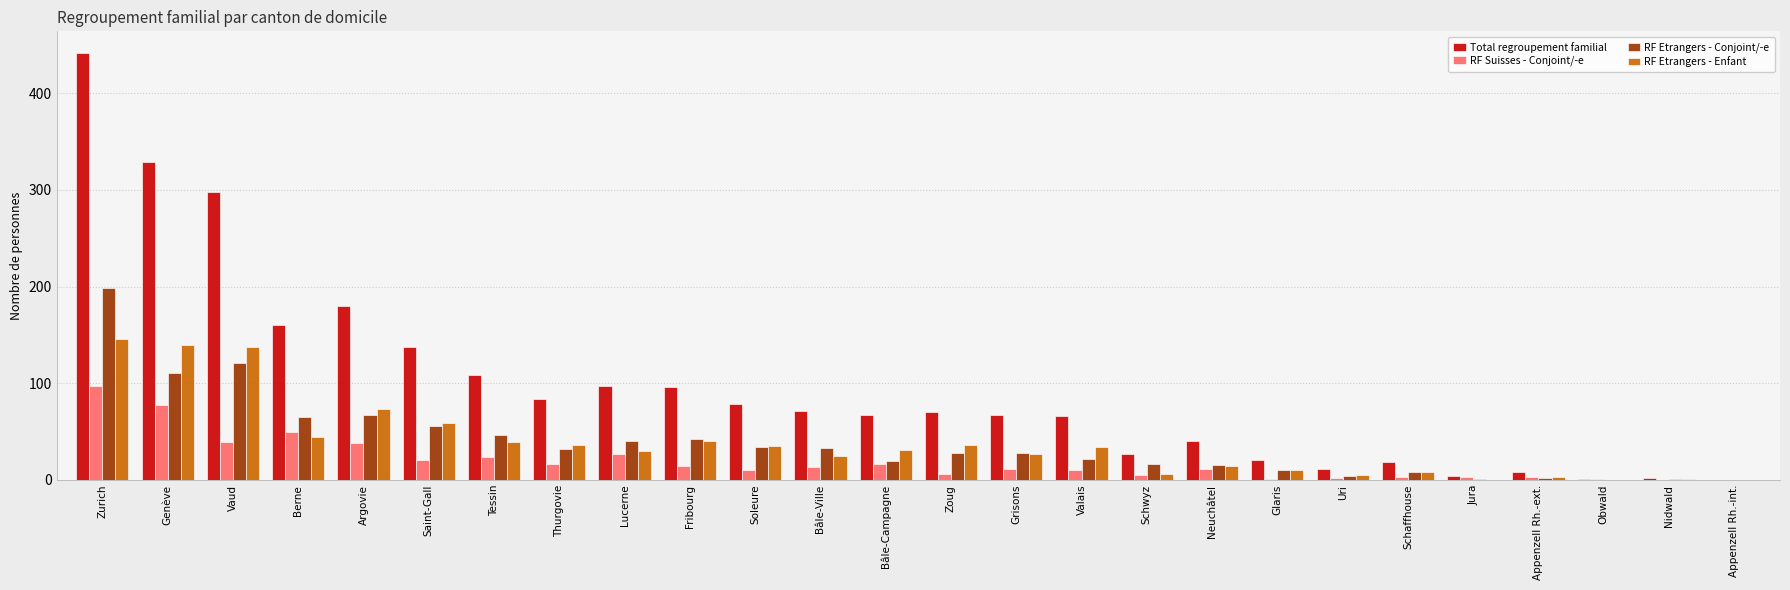

What is the total value across all series at Berne?

319